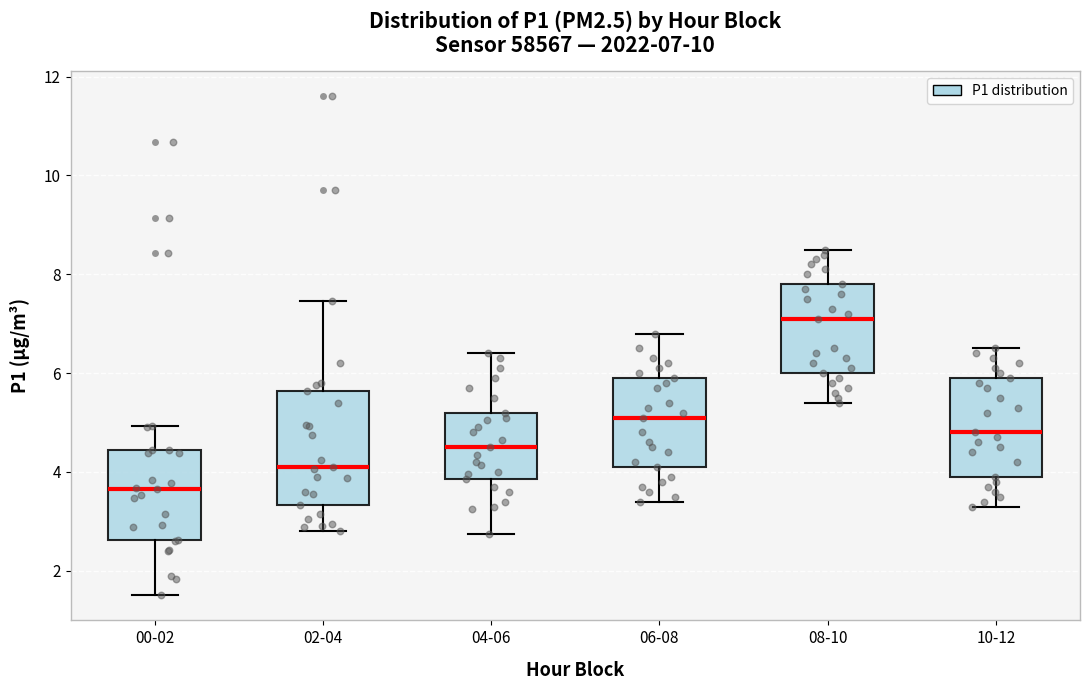

Which box is the tallest, from its lower edge to its upper edge?

02-04